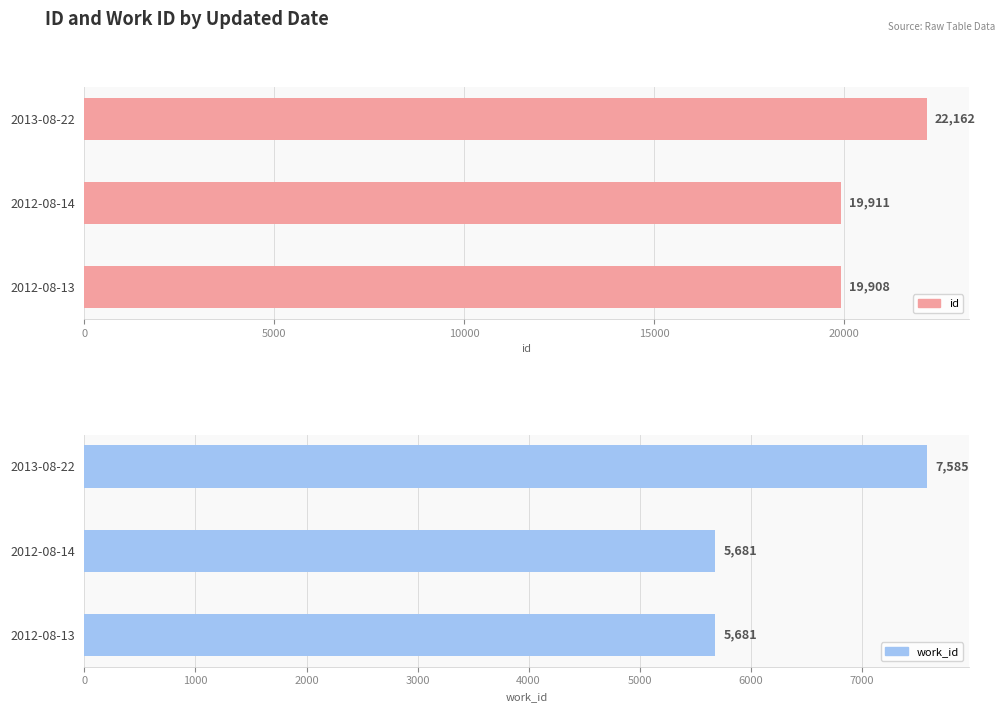

What are all the series names shown in the legend?

id, work_id